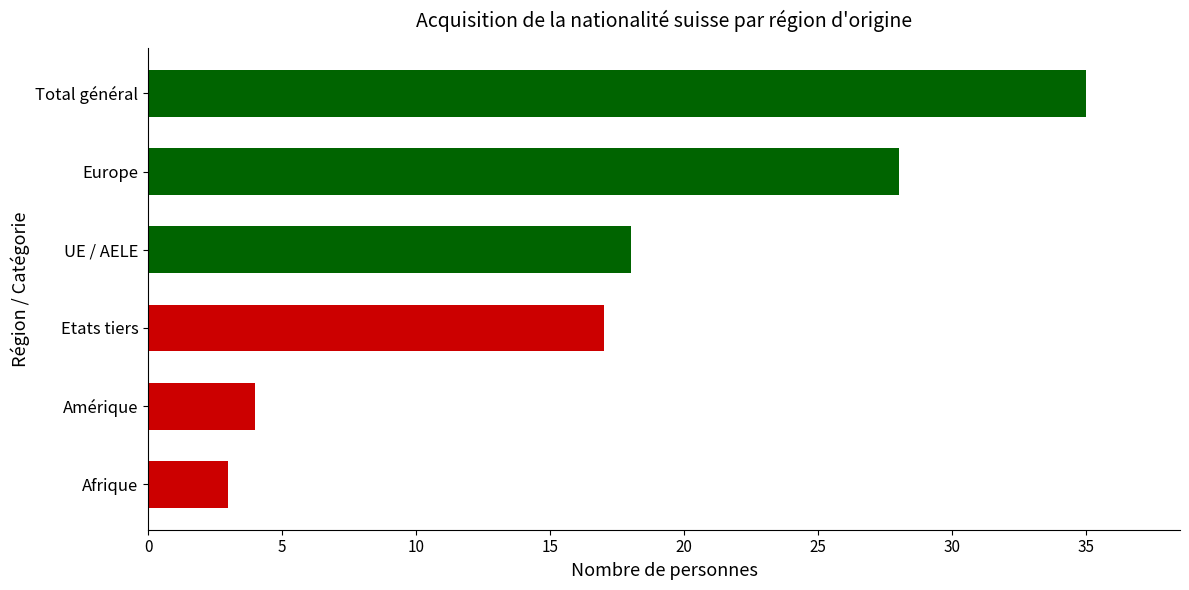

Between UE / AELE and Amérique, which is larger?

UE / AELE